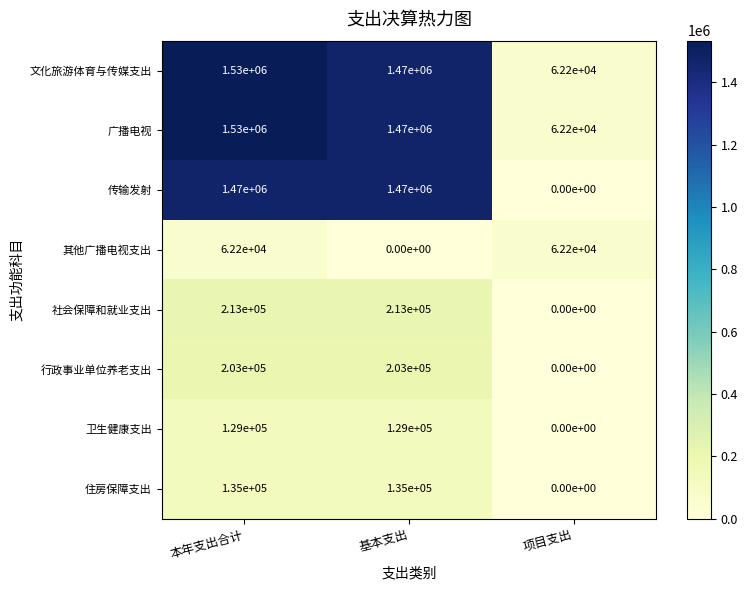

How many 传输发射 values are between 0 and 1470000?

3